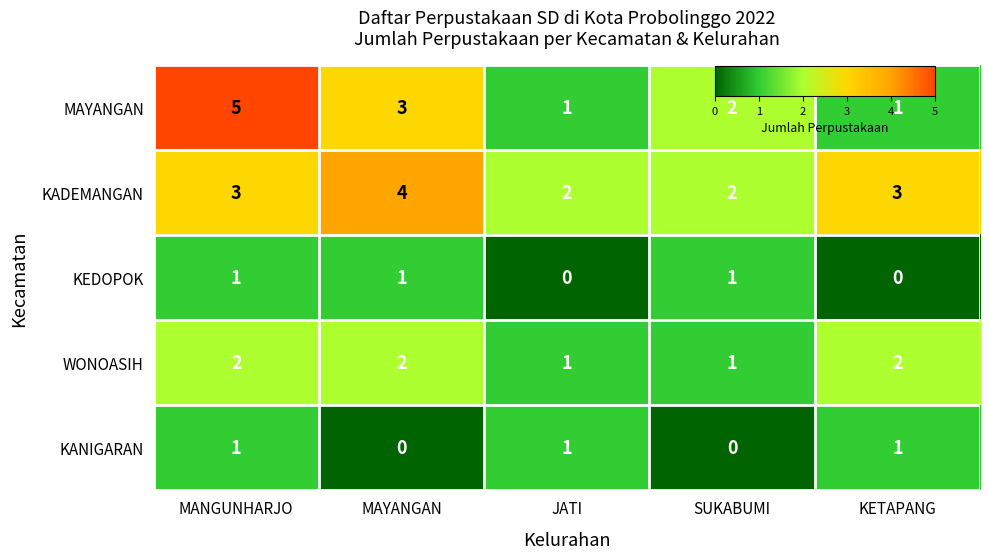

How many KEDOPOK values are between 0 and 1?

5